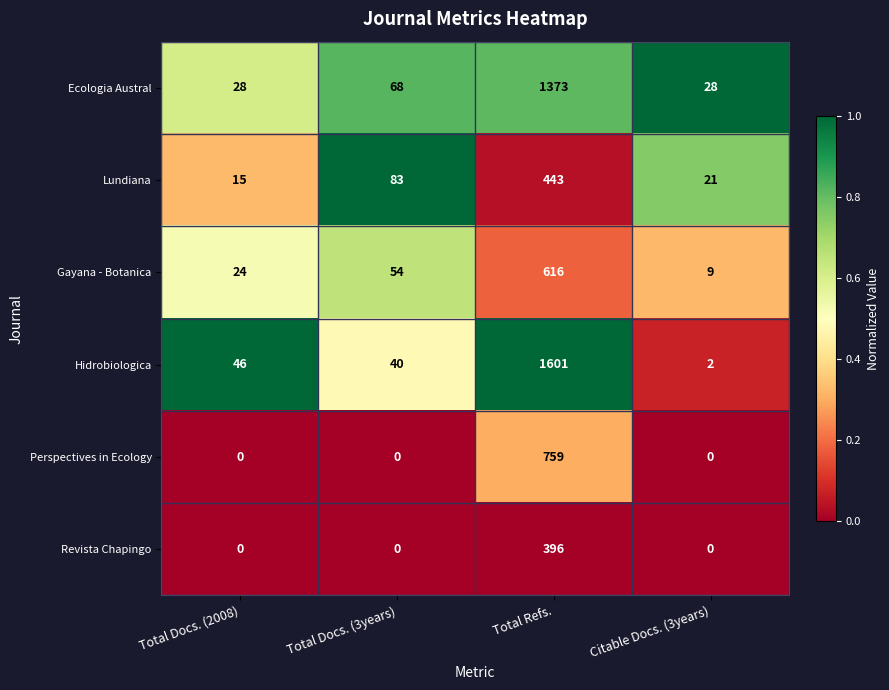

What is the difference between the highest and lowest values at Total Refs.?

1205